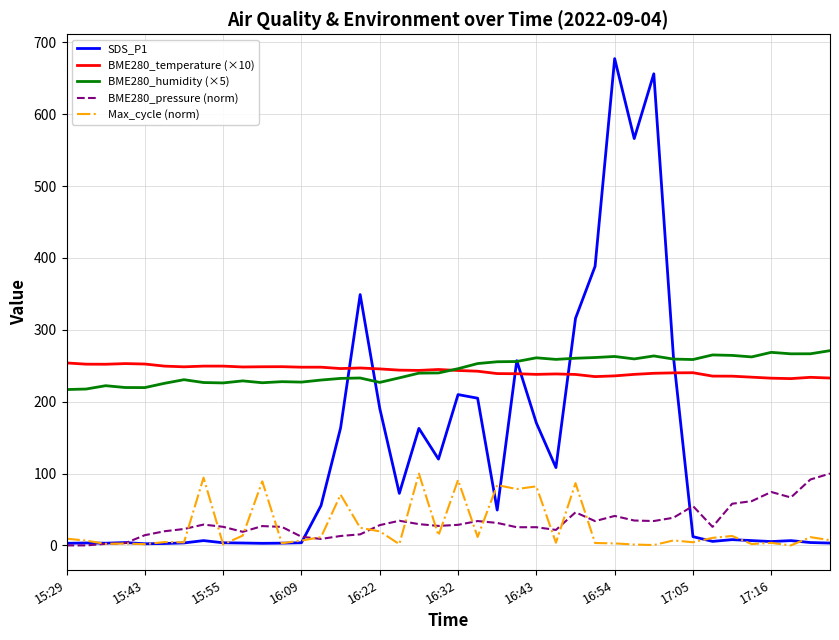

After their last crossing, which series has the higher values: SDS_P1 or BME280_humidity (×5)?

BME280_humidity (×5)